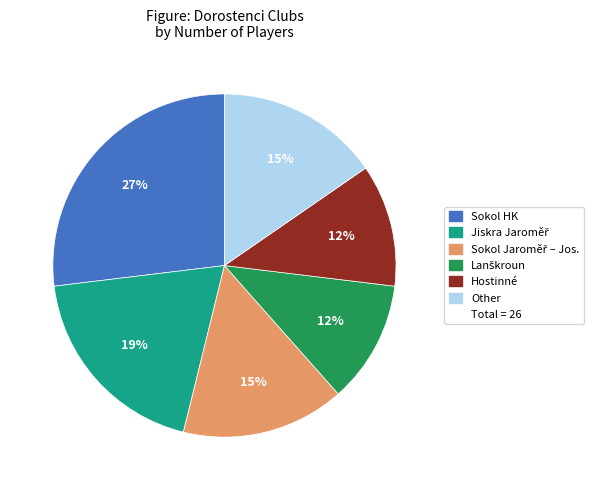

To the nearest percent, what is the average slice percentage?

17%